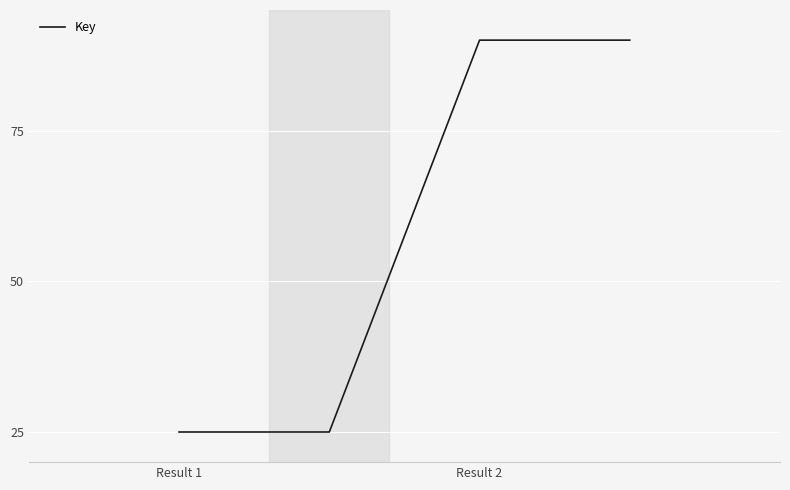

What is the average value?

58